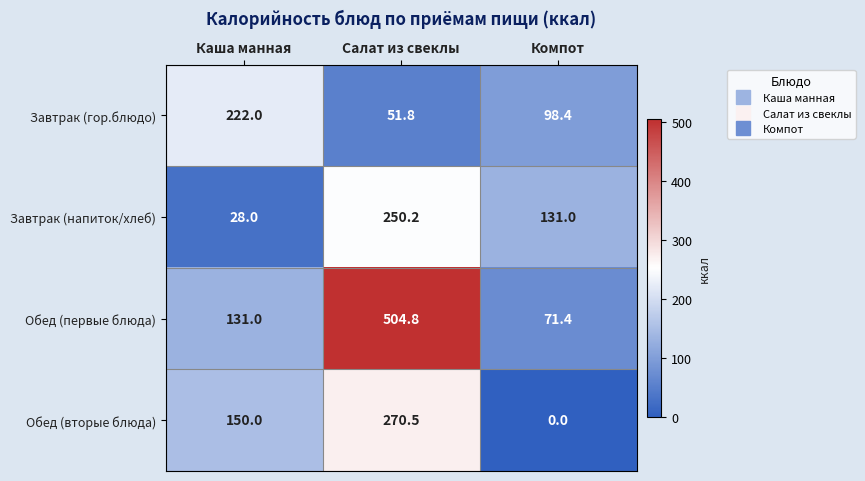

The Завтрак (гор.блюдо) series shows 222.0 at Каша манная. True or false?

True